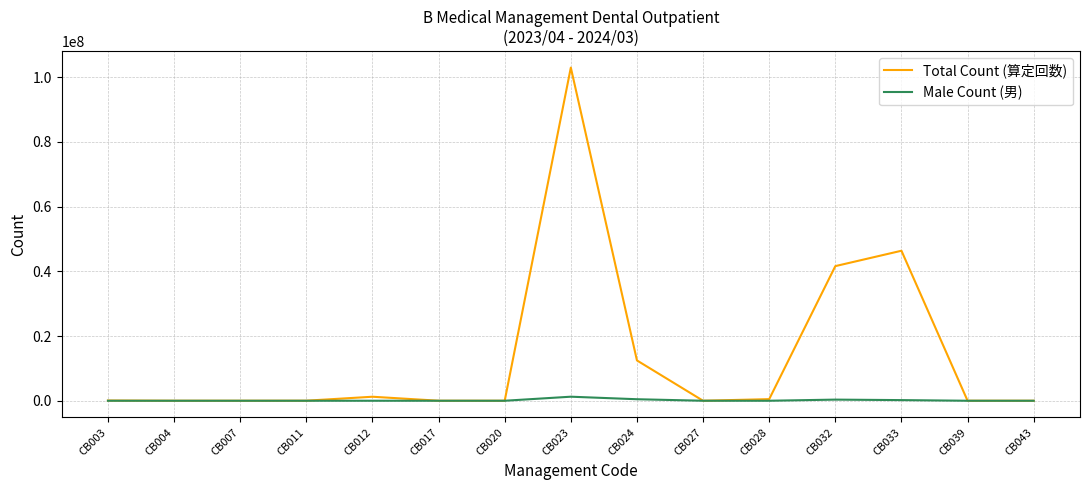

What are all the series names shown in the legend?

Total Count (算定回数), Male Count (男)